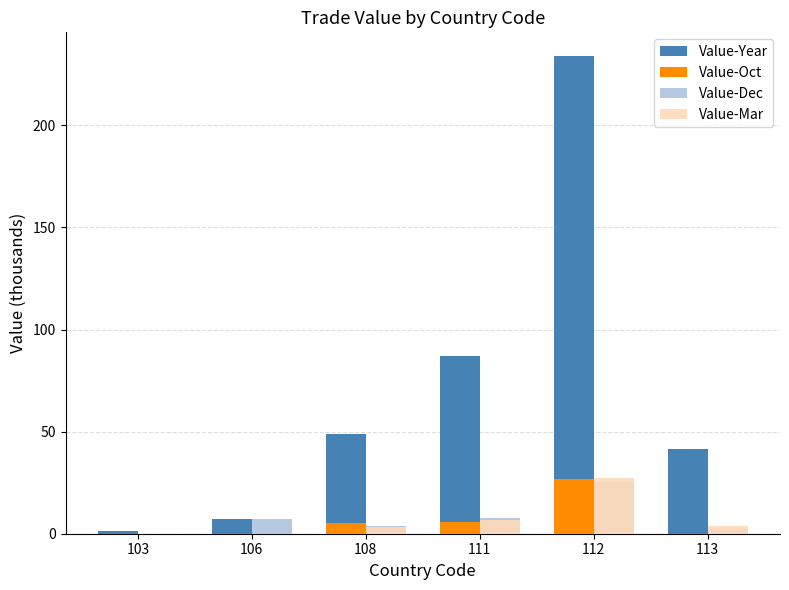

Which label corresponds to the largest value in the chart?

112